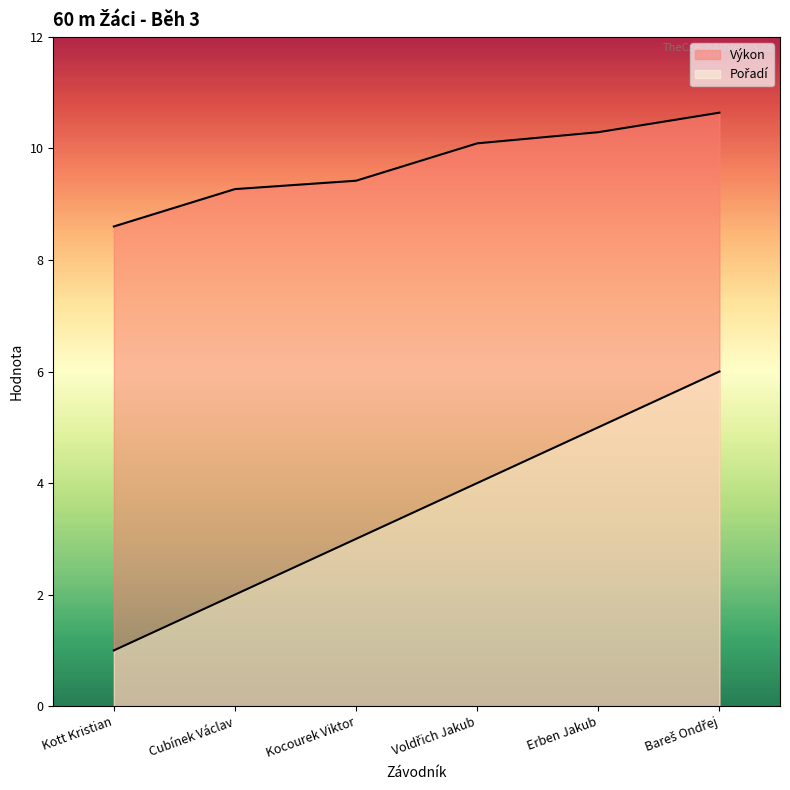

Which category has the lowest value in the Pořadí series?

Kott Kristian